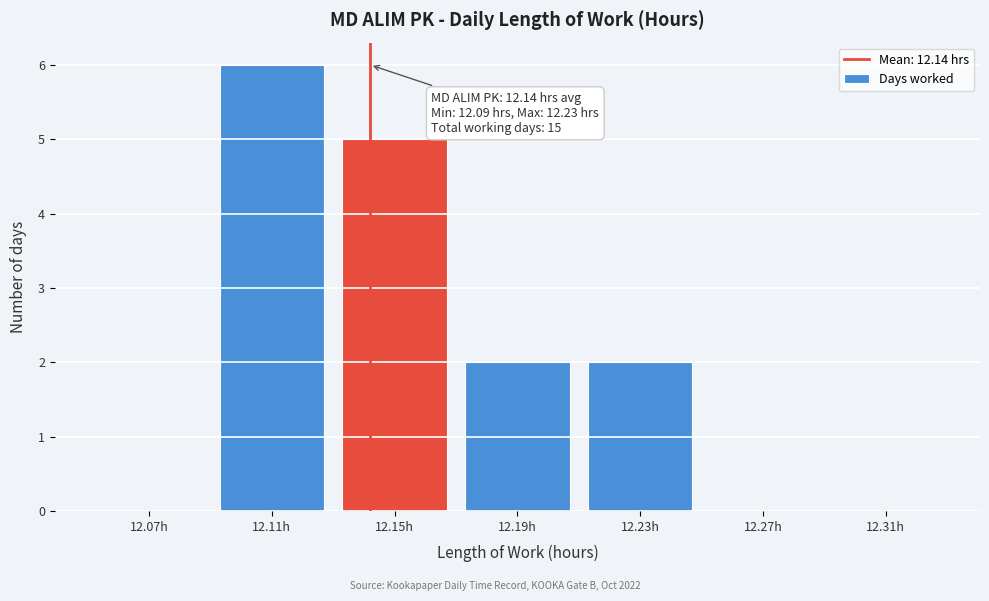

Over which range of the x-axis is the bar tallest?

12.09 to 12.13